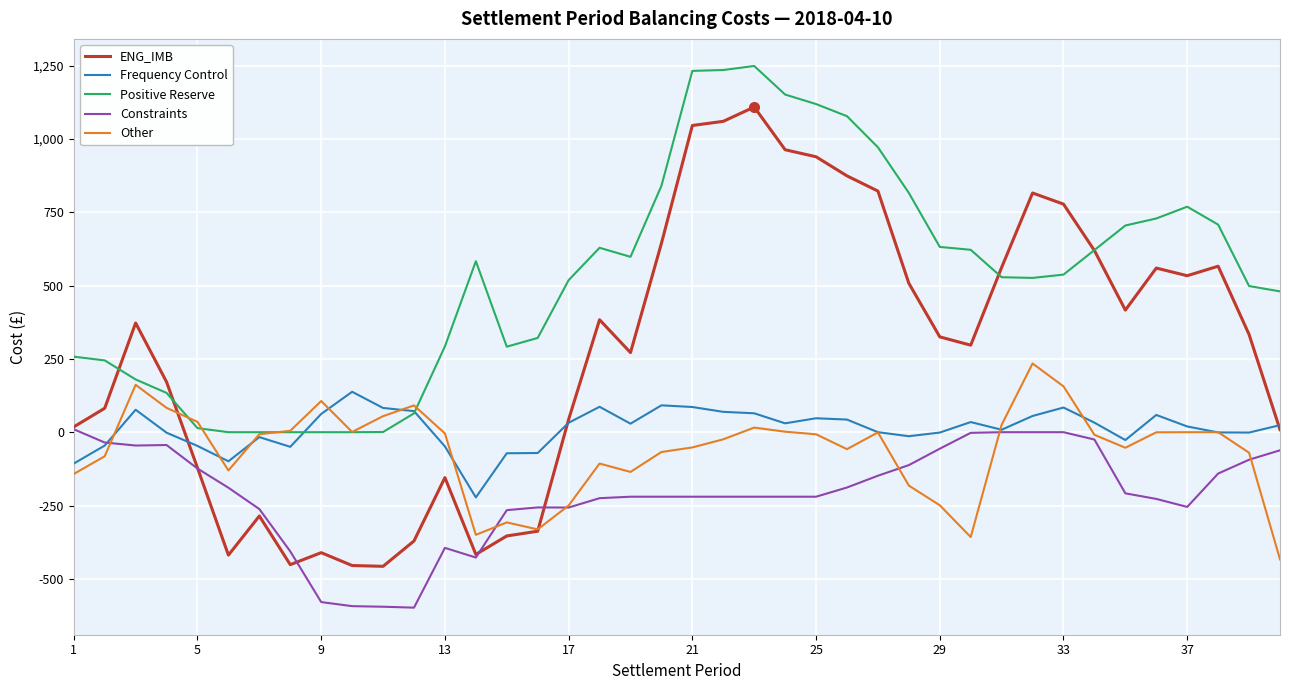

What is the maximum value for Constraints?

10.0